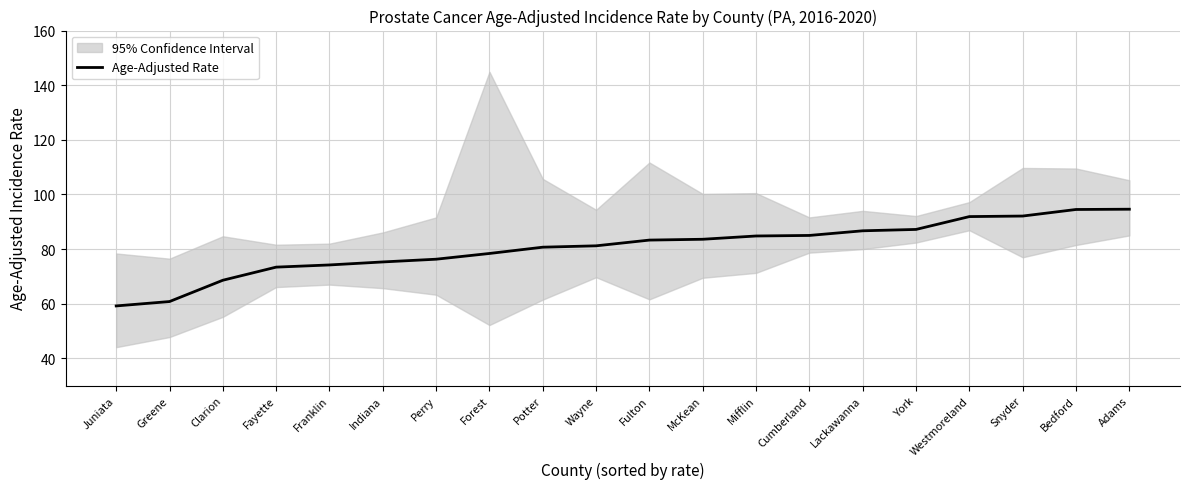

Which label corresponds to the largest value in the chart?

Adams